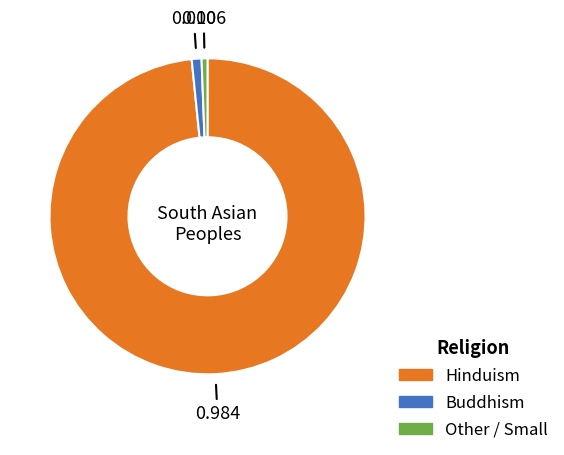

Which category has the biggest portion of the pie?

Hinduism